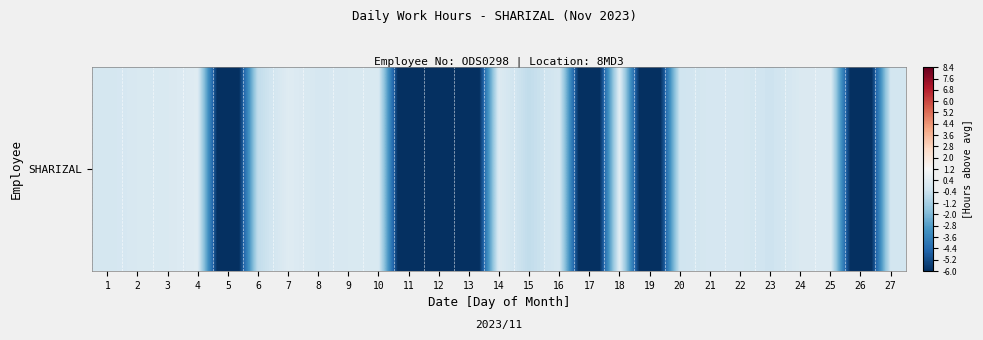

List the labels in order of value, smallest first.

5, 11, 12, 13, 17, 19, 26, 6, 15, 23, 20, 27, 1, 8, 21, 22, 16, 2, 9, 3, 10, 24, 14, 25, 7, 4, 18